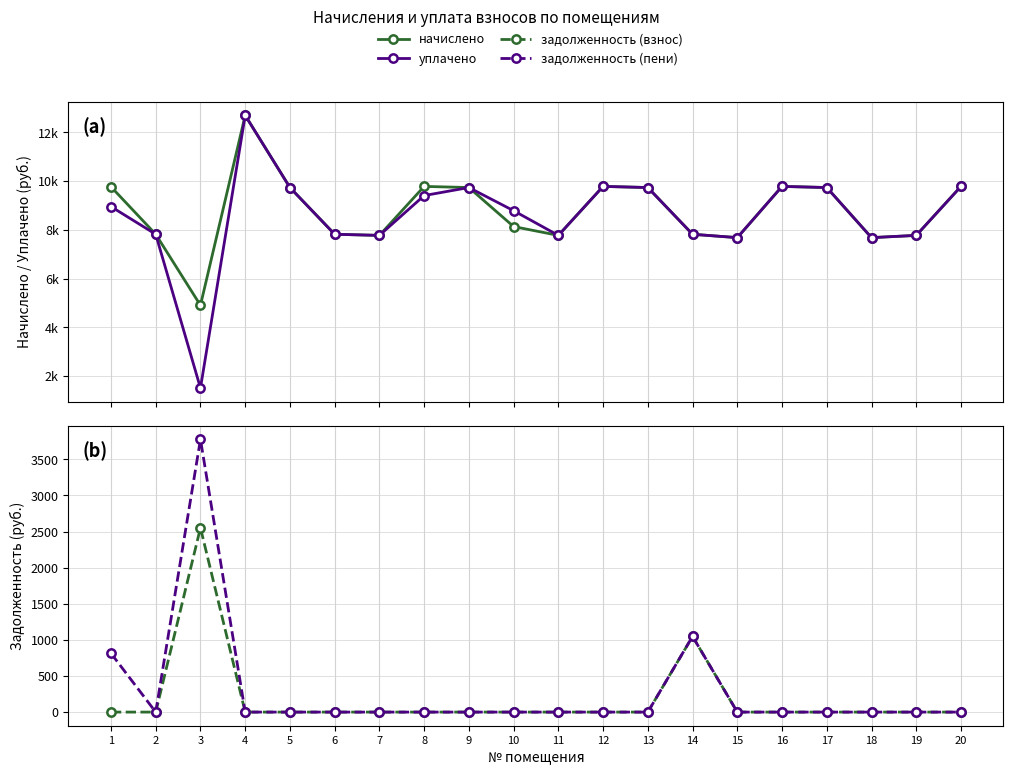

Rank the series by their maximum value, from lowest to highest.

задолженность (взнос), задолженность (пени), начислено, уплачено